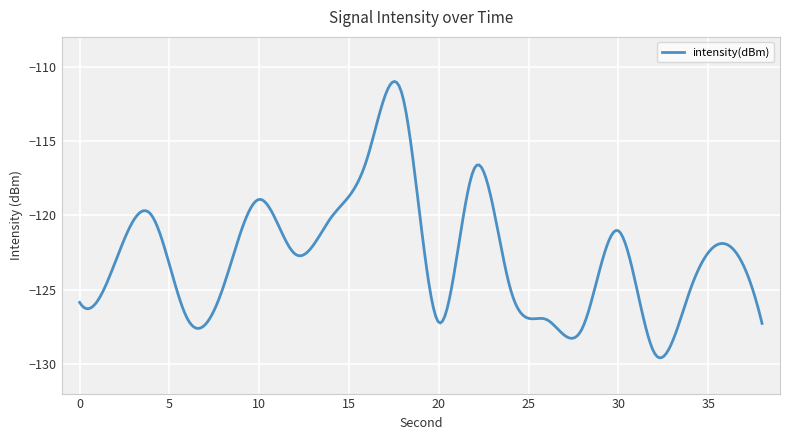

What is the smallest value displayed?

-129.6